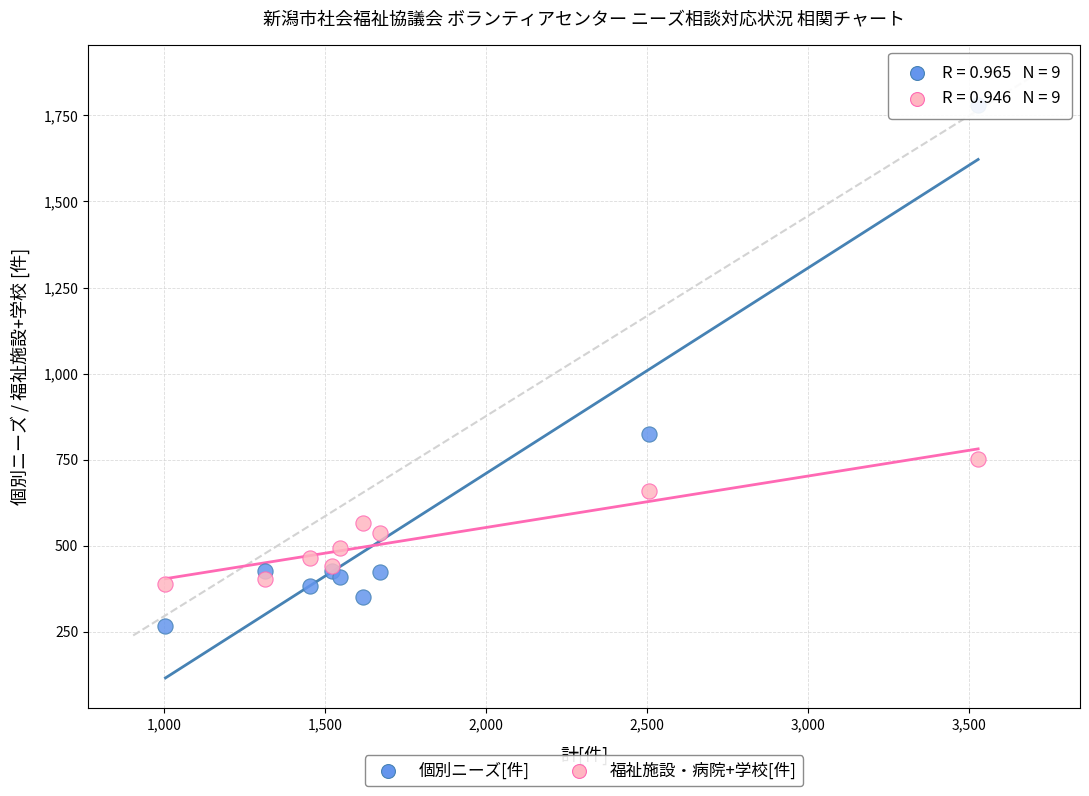

Which series reaches the maximum Y coordinate?

個別ニーズ[件]